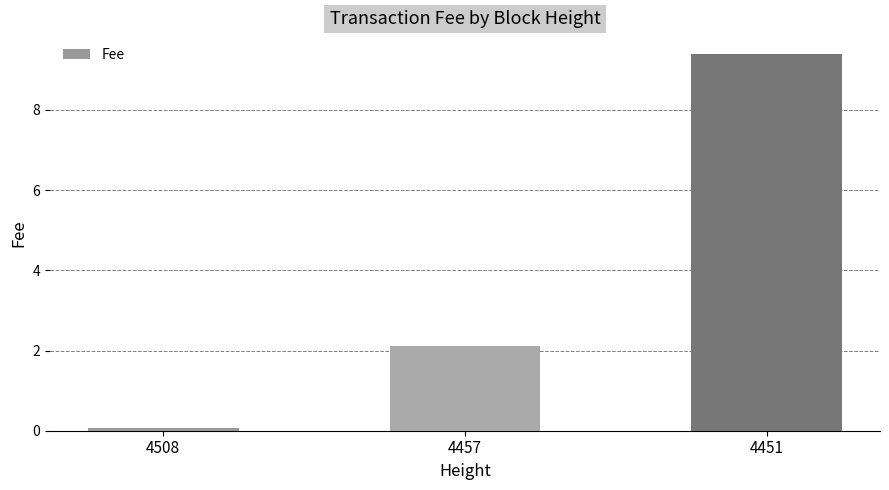

What is the value of the 3rd bar from the left?

9.4